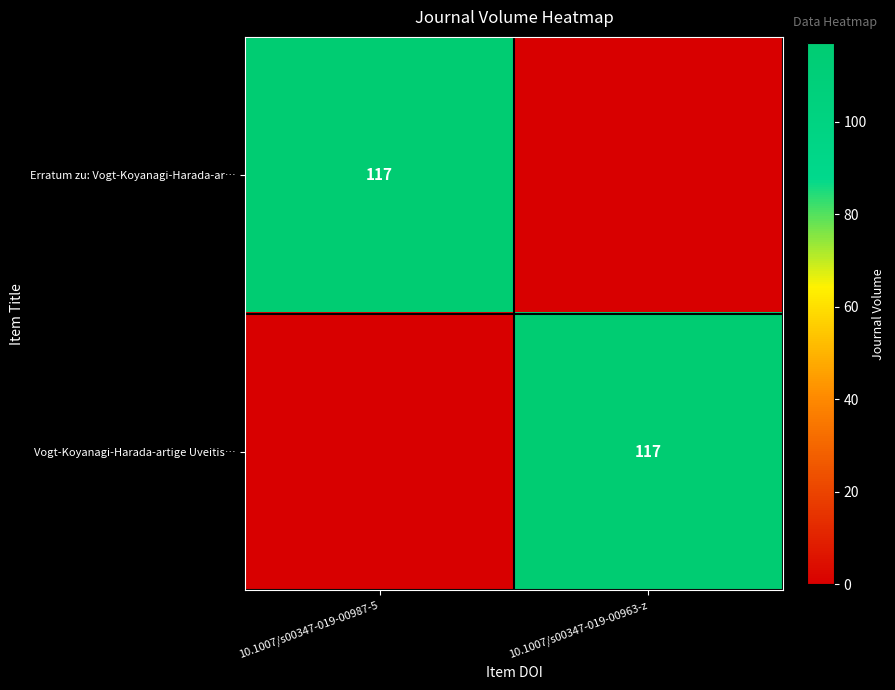

Is it true that Vogt-Koyanagi-Harada-artige Uveitis… equals 154 at 10.1007/s00347-019-00963-z?

False